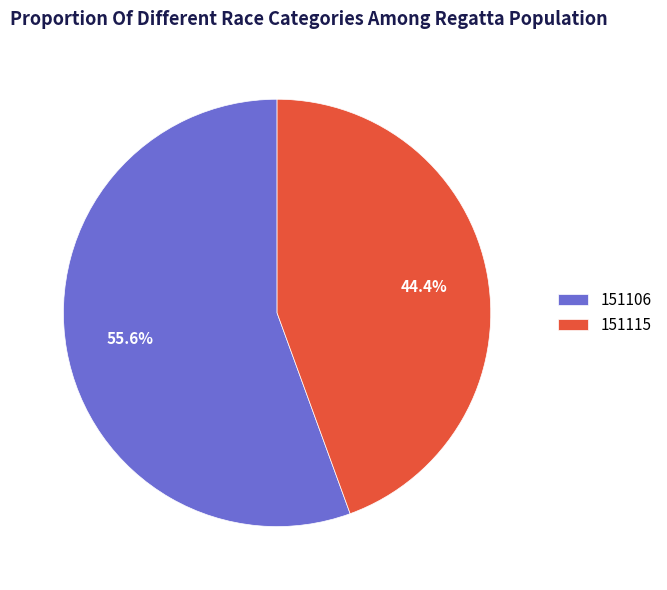

Rank the categories by value from highest to lowest.

151106, 151115